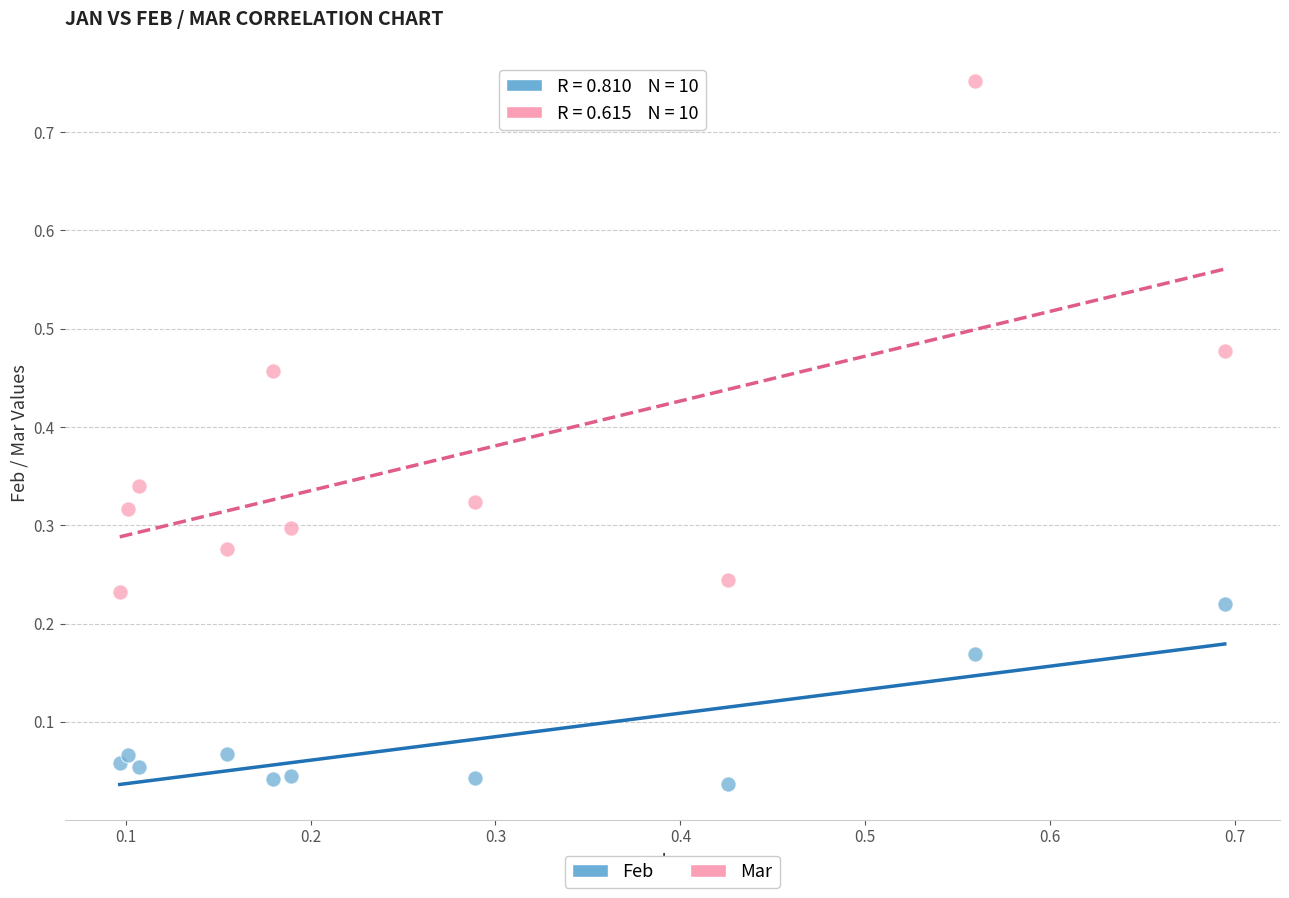

Across all data points, what is the range of Y values (max minus min)?

0.7